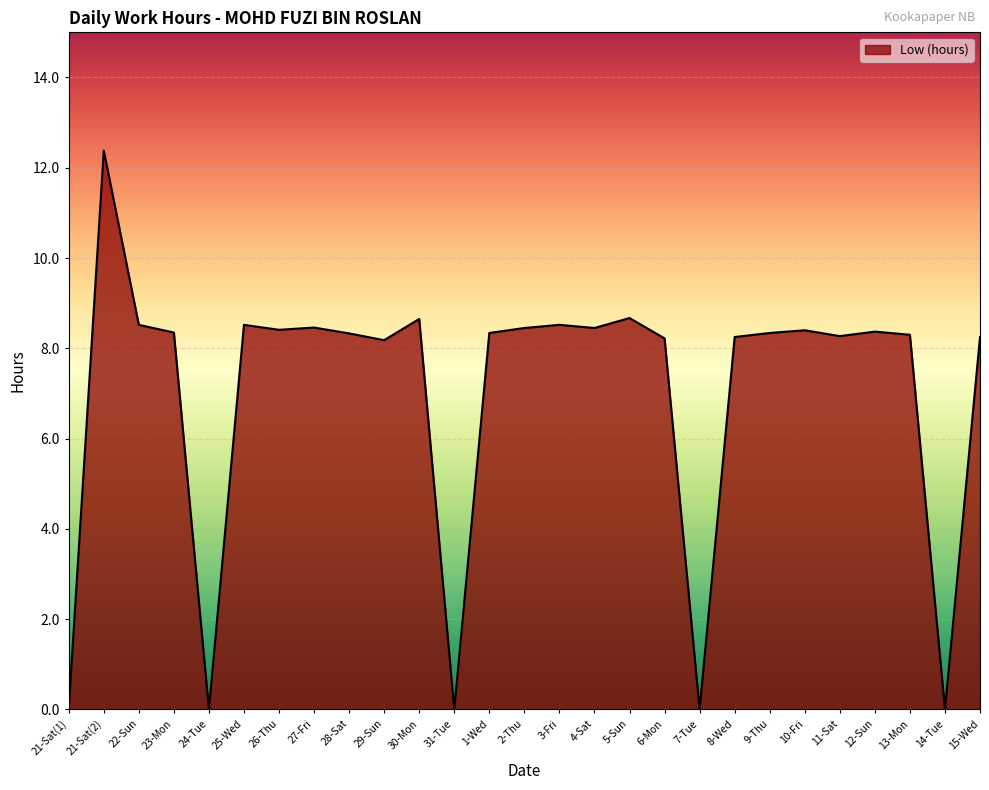

Is it true that the value at 21-Sat(1) is 0.0?

True